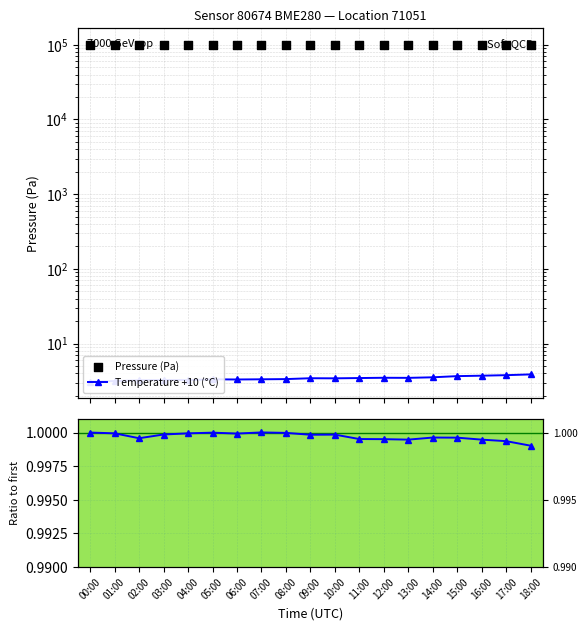

At which category is the sum across all series the highest?

07:00